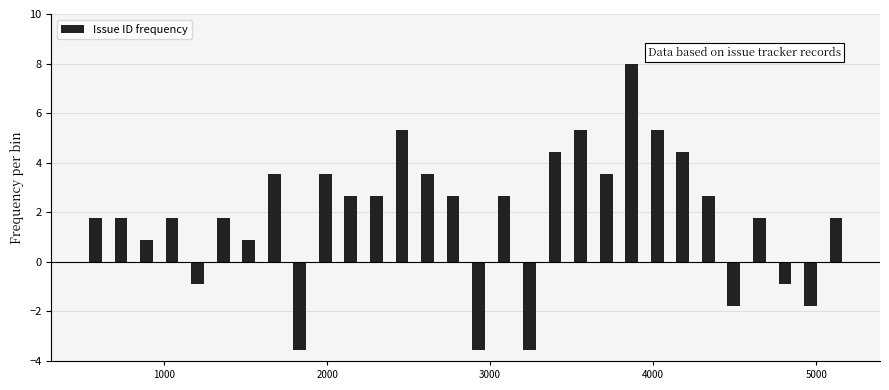

Read against the x-axis, roughly where is the centre of the tallest bar?

3900